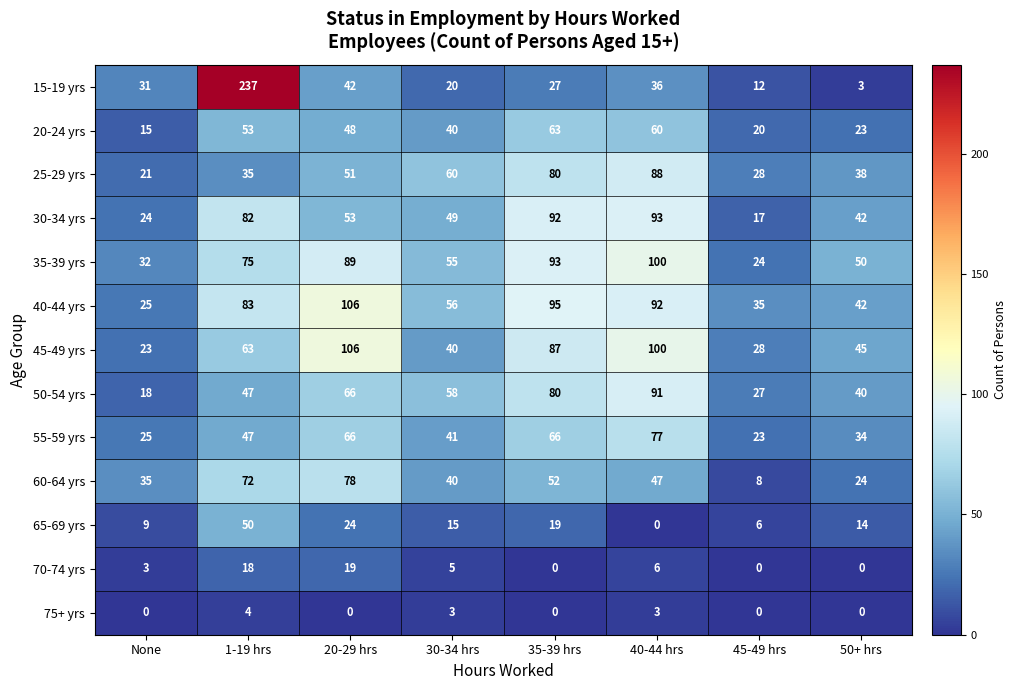

How many data points does each series have?

8